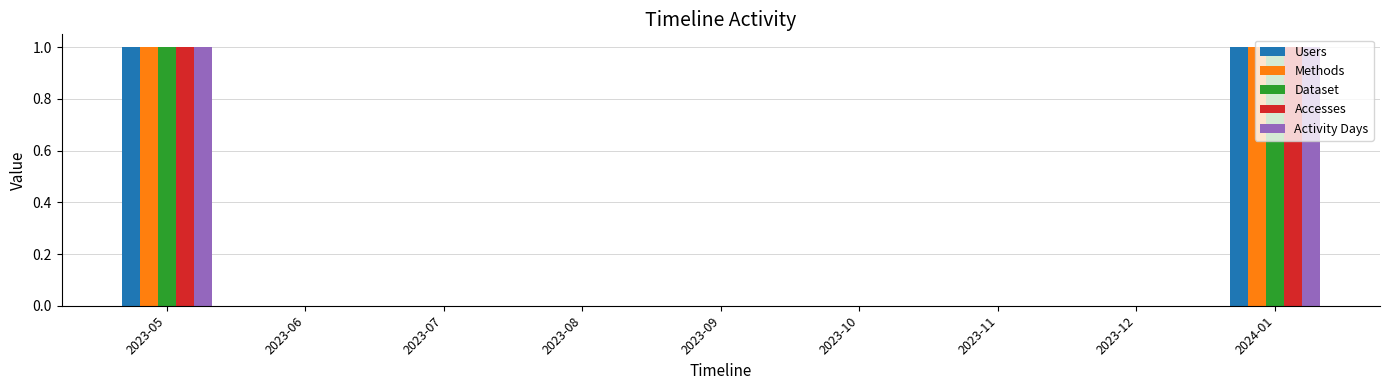

Reading left to right, what are all the values shown in this chart?

Users: 1	0	0	0	0	0	0	0	1
Methods: 1	0	0	0	0	0	0	0	1
Dataset: 1	0	0	0	0	0	0	0	1
Accesses: 1	0	0	0	0	0	0	0	1
Activity Days: 1	0	0	0	0	0	0	0	1